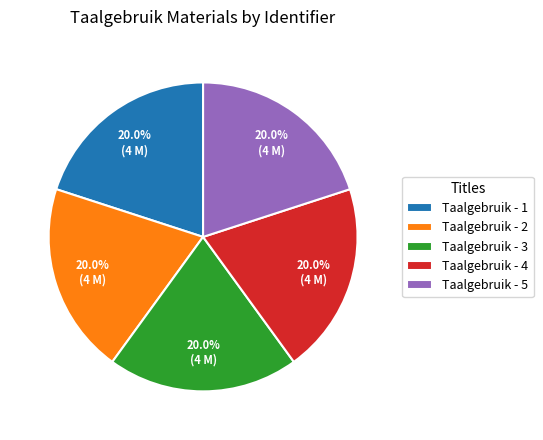

Is there a majority slice in this chart?

No